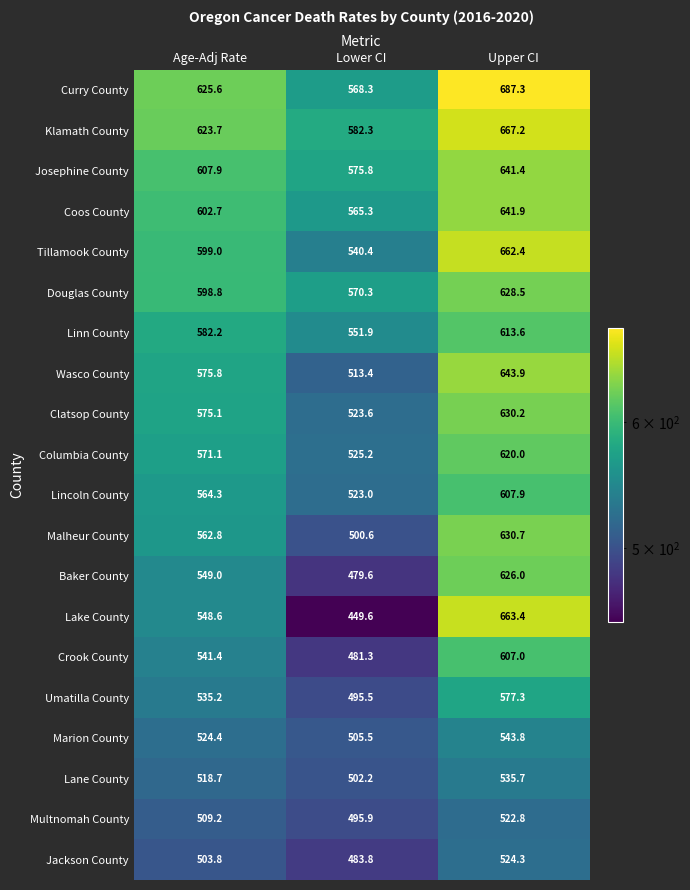

The Marion County series shows 759.6 at Upper CI. True or false?

False